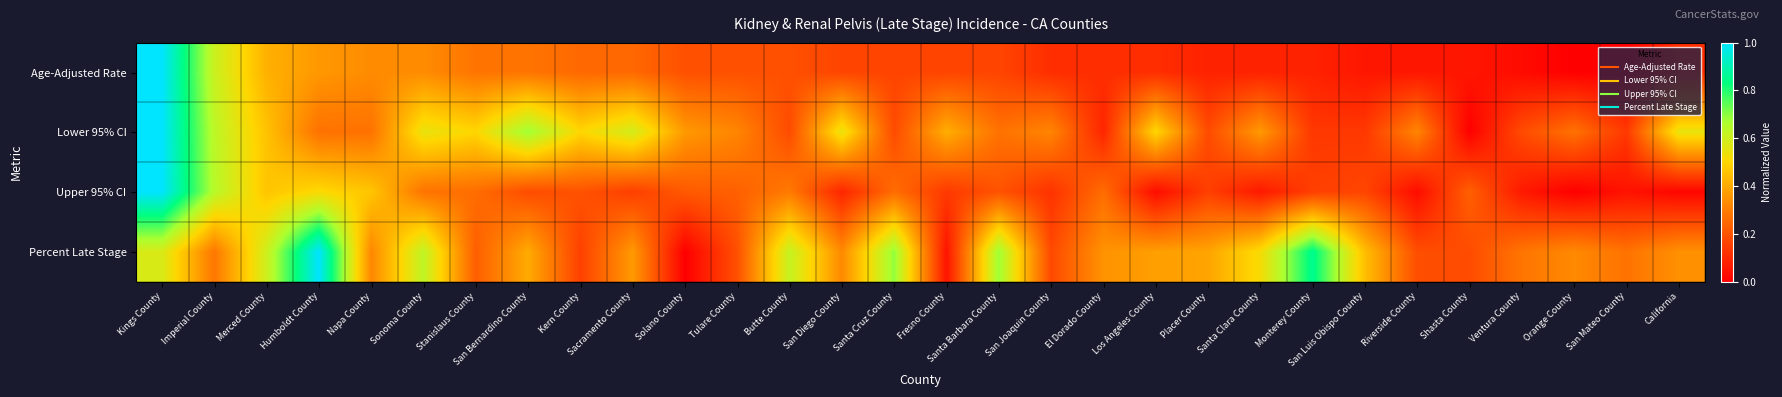

Rank the series at Monterey County from lowest to highest value.

Age-Adjusted Rate, Lower 95% CI, Upper 95% CI, Percent Late Stage